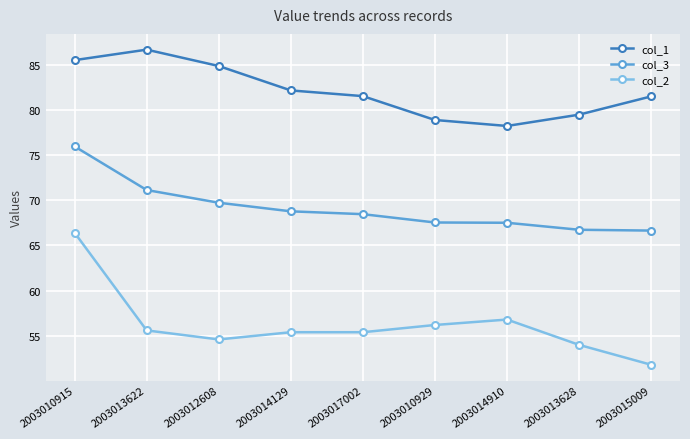

True or false: col_3 and col_1 intersect in this chart.

False